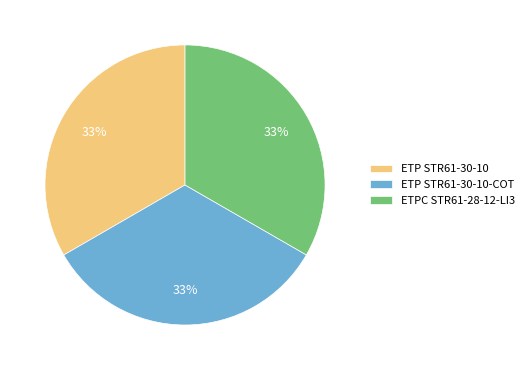

Combined, do ETP STR61-30-10 and ETP STR61-30-10-COT account for over 50%?

Yes